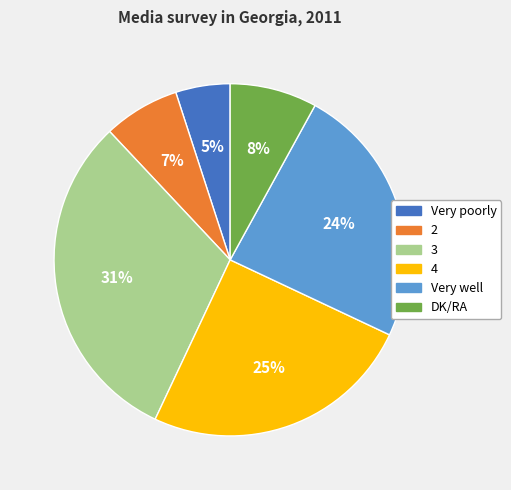

Count the number of slices in the pie.

6